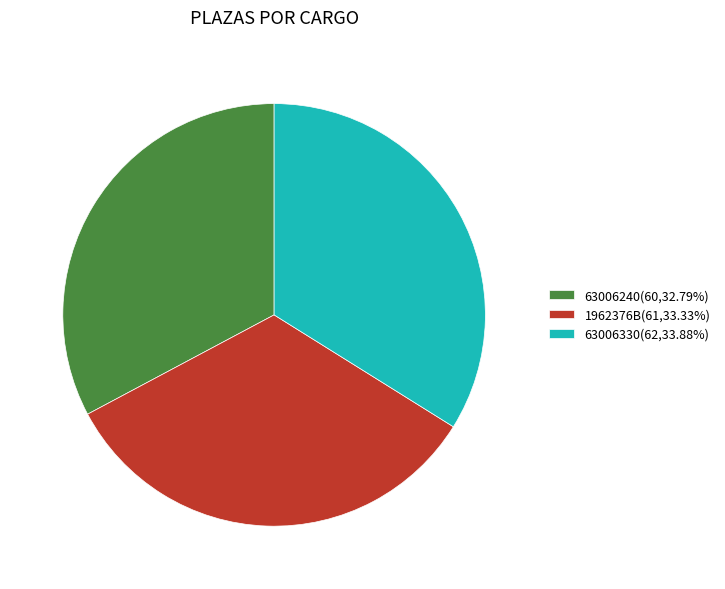

Do 63006240(60,32.79%) and 63006330(62,33.88%) together represent more than half of the pie?

Yes